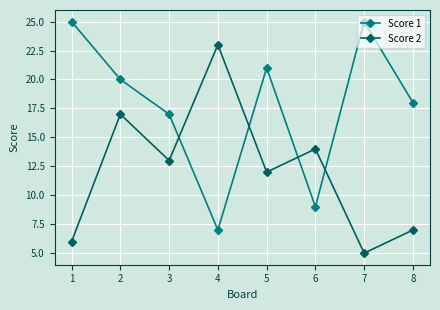

Reading left to right, what are all the values shown in this chart?

Score 1: 1=25	2=20	3=17	4=7	5=21	6=9	7=25	8=18
Score 2: 1=6	2=17	3=13	4=23	5=12	6=14	7=5	8=7